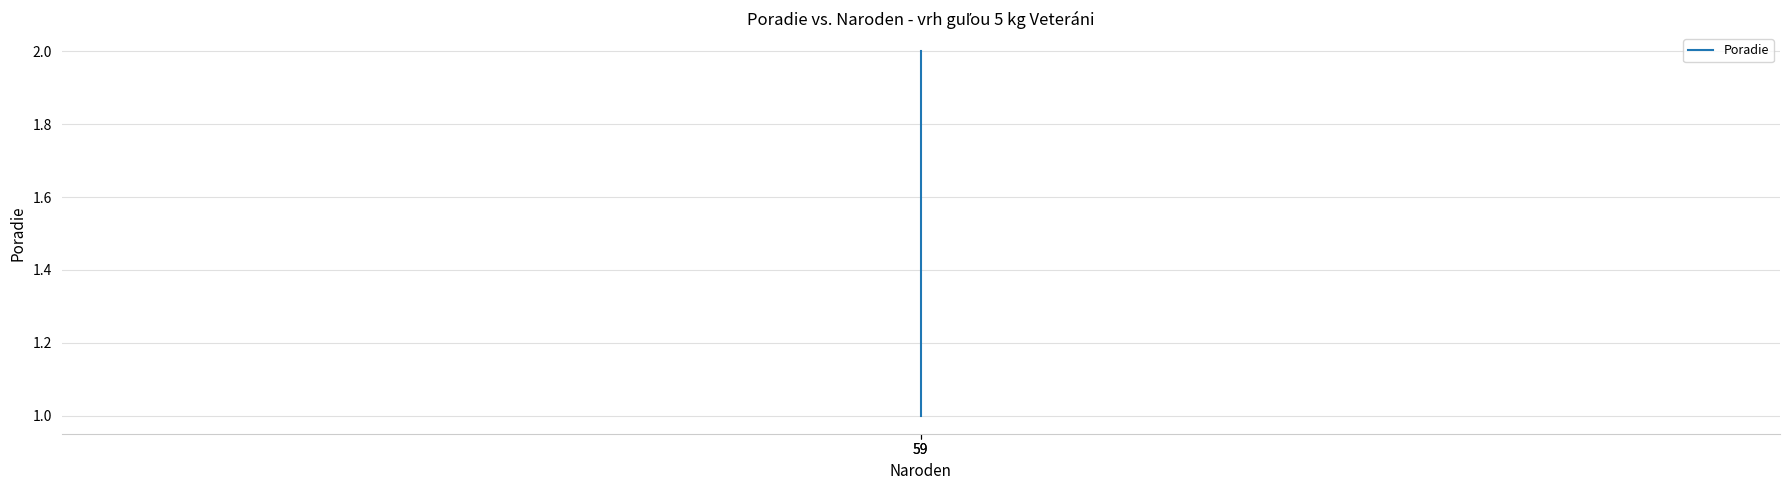

List the labels in order of value, smallest first.

59, 59